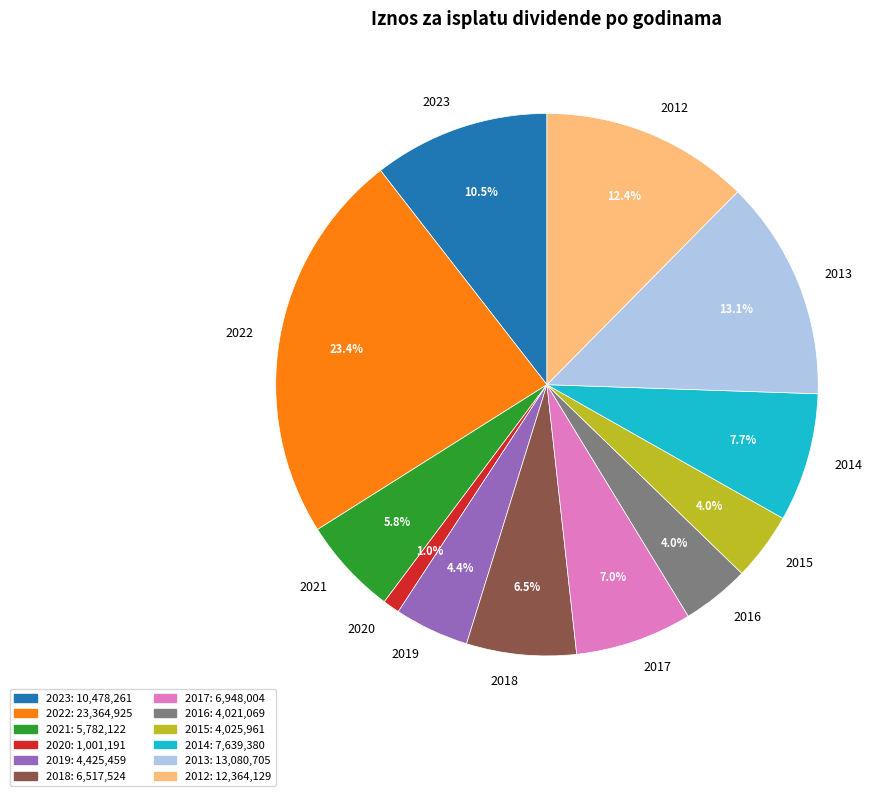

Approximately how many times larger is the value at 2020 compared to 2023?

0.1